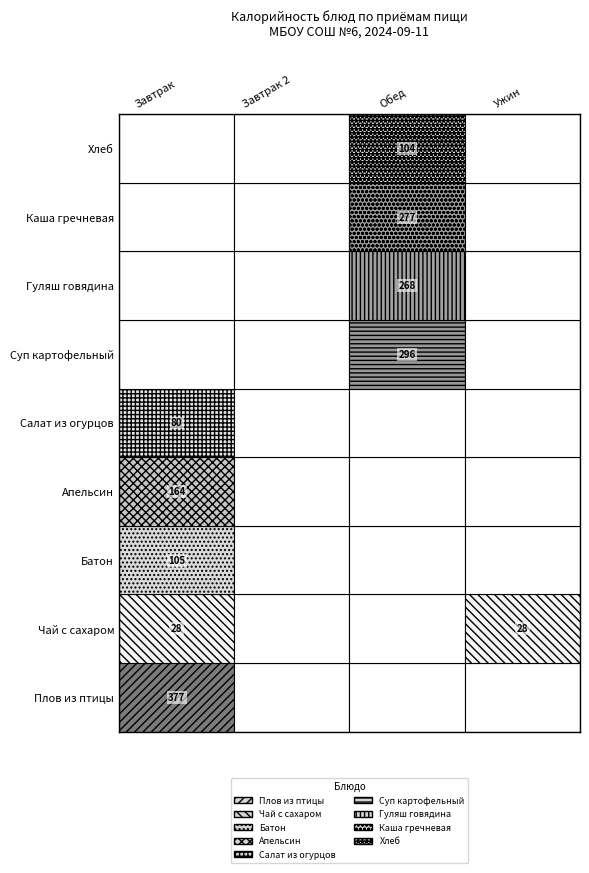

The Чай с сахаром series shows 0 at 2. True or false?

True